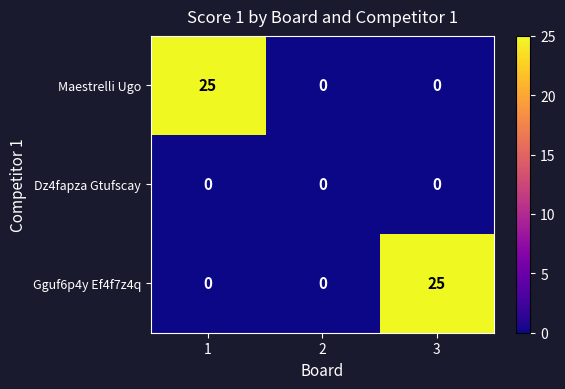

Reading left to right, what are all the values shown in this chart?

Maestrelli Ugo: 25	0	0
Dz4fapza Gtufscay: 0	0	0
Gguf6p4y Ef4f7z4q: 0	0	25